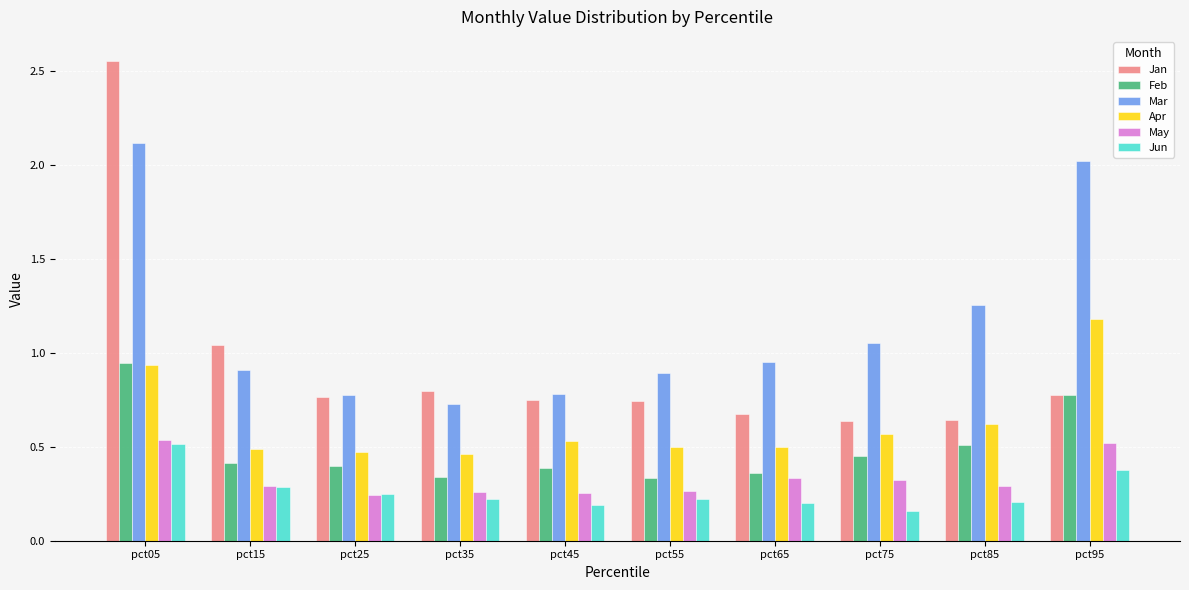

Which series has the largest range (max minus min)?

Jan